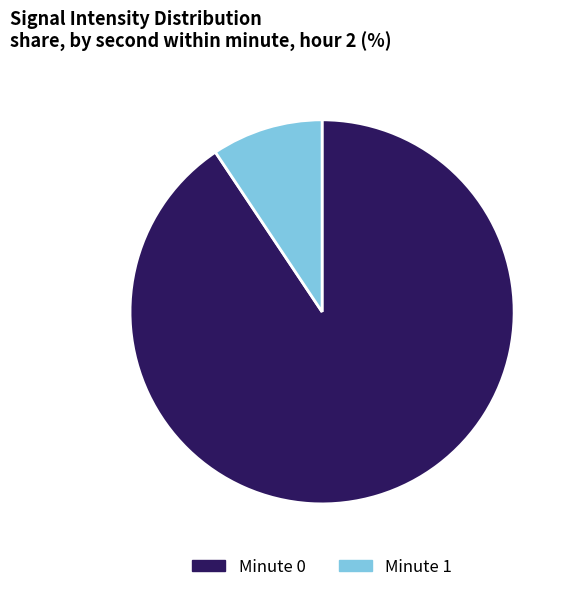

Count the number of slices in the pie.

2